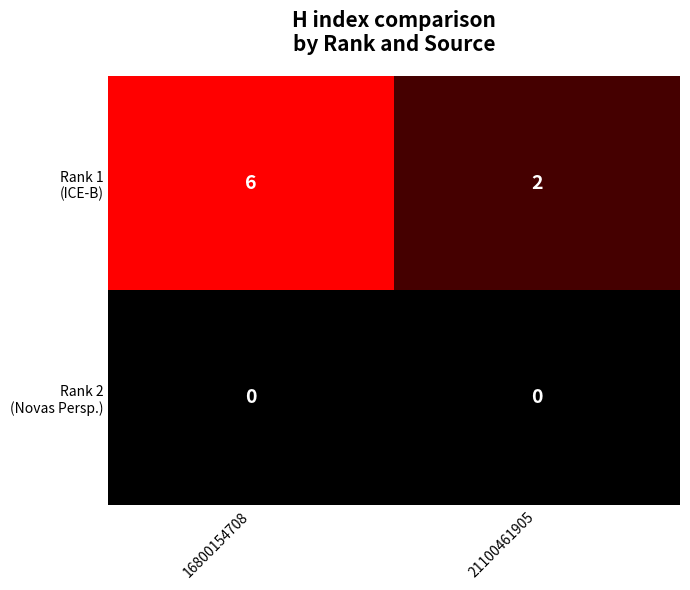

What is the total value across all series at 16800154708?

6